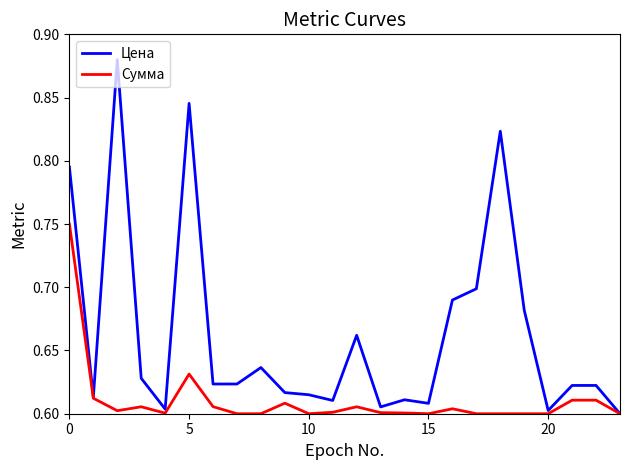

Which series has the largest range (max minus min)?

Цена